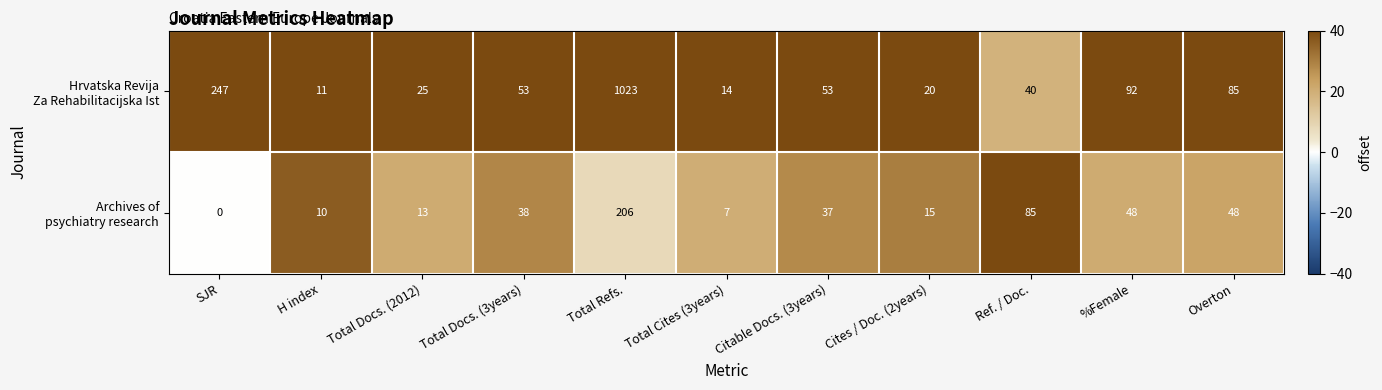

What is the difference between the highest and lowest values at %Female?

44